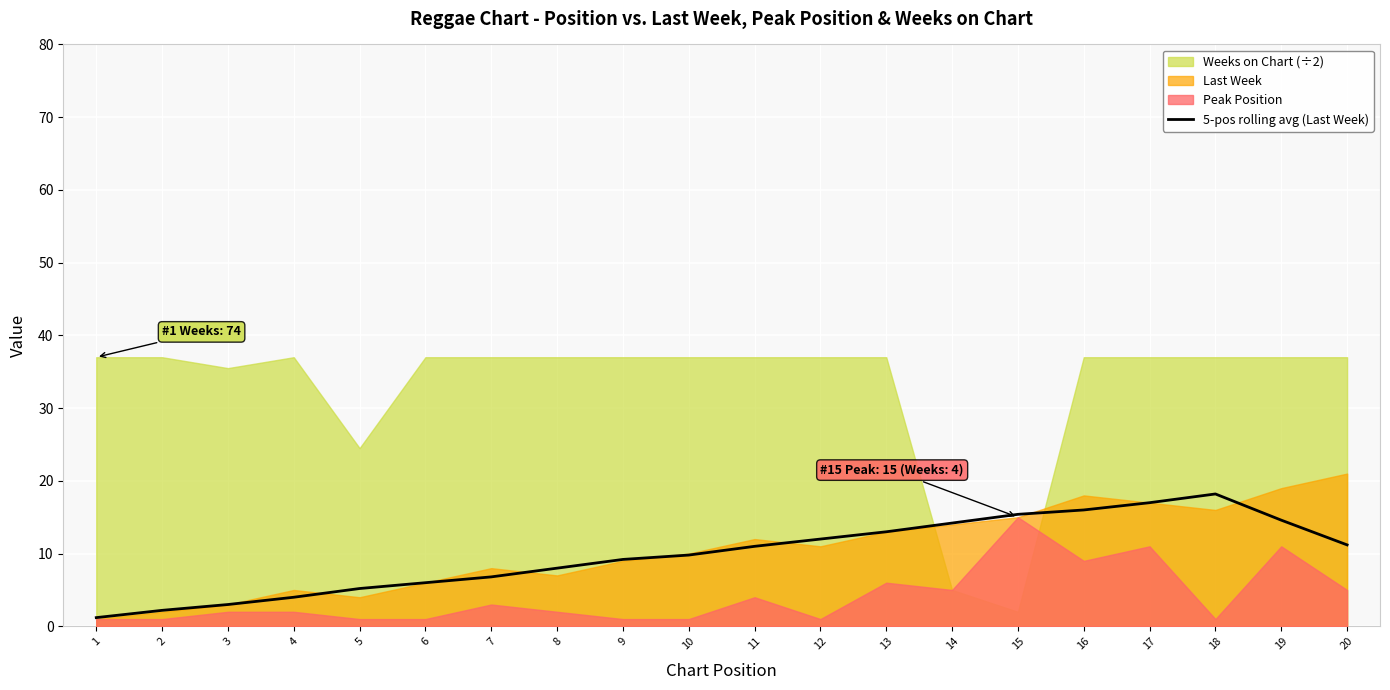

At which label is the value closest to 9?

9